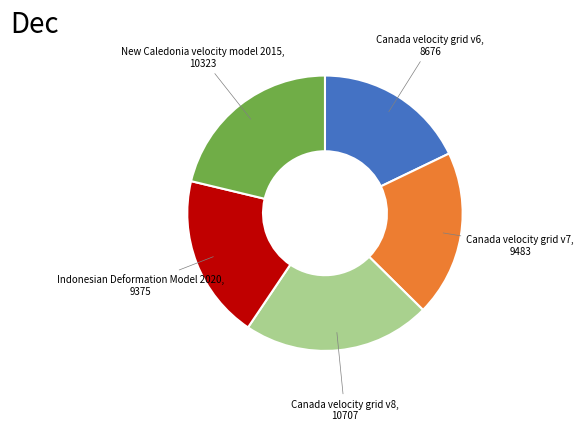

Is there any slice that represents more than half of the pie?

No